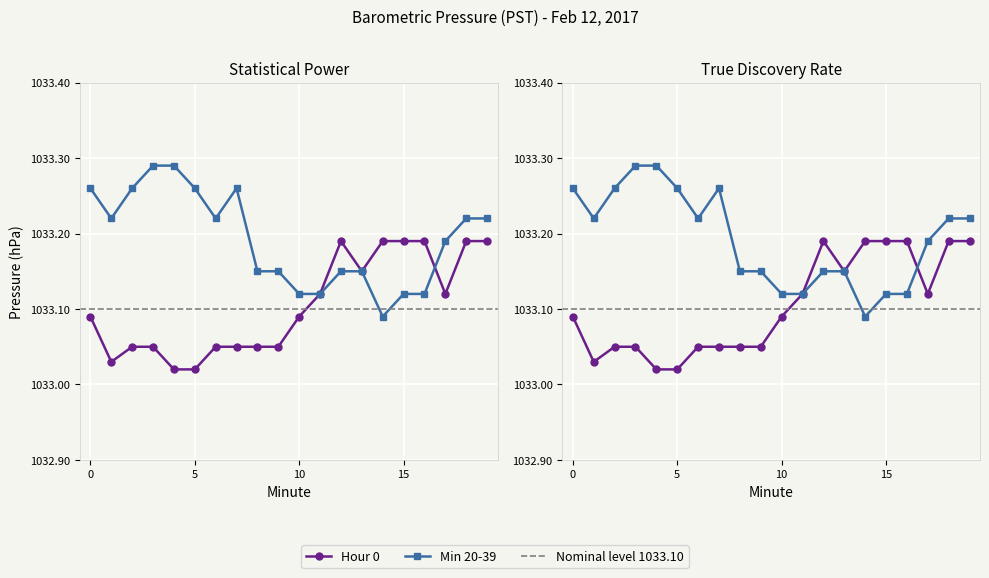

List the labels in order of Min 20-39 value, smallest first.

14, 10, 11, 15, 16, 8, 9, 12, 13, 17, 1, 6, 18, 19, 0, 2, 5, 7, 3, 4